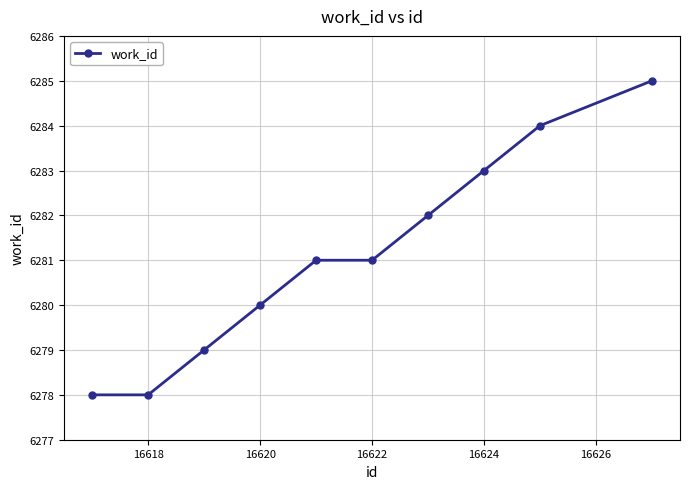

What is the difference between the maximum and second lowest values?

7